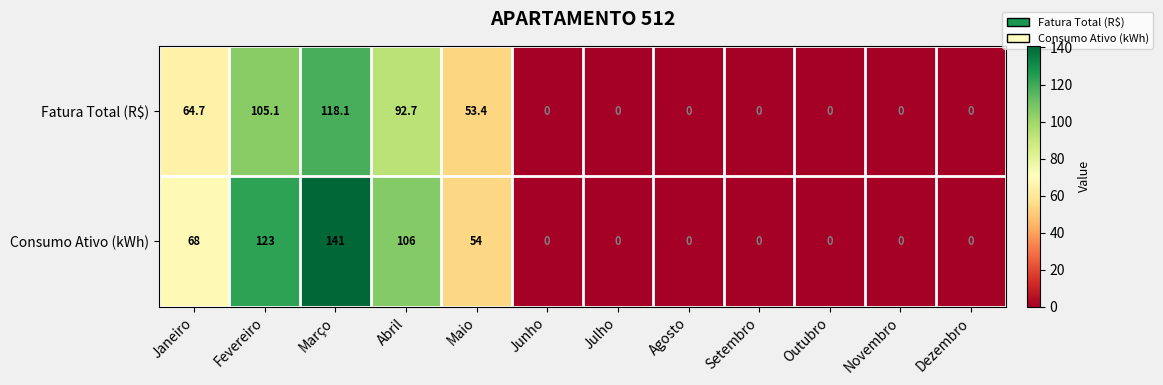

Count the number of categories in the chart.

12